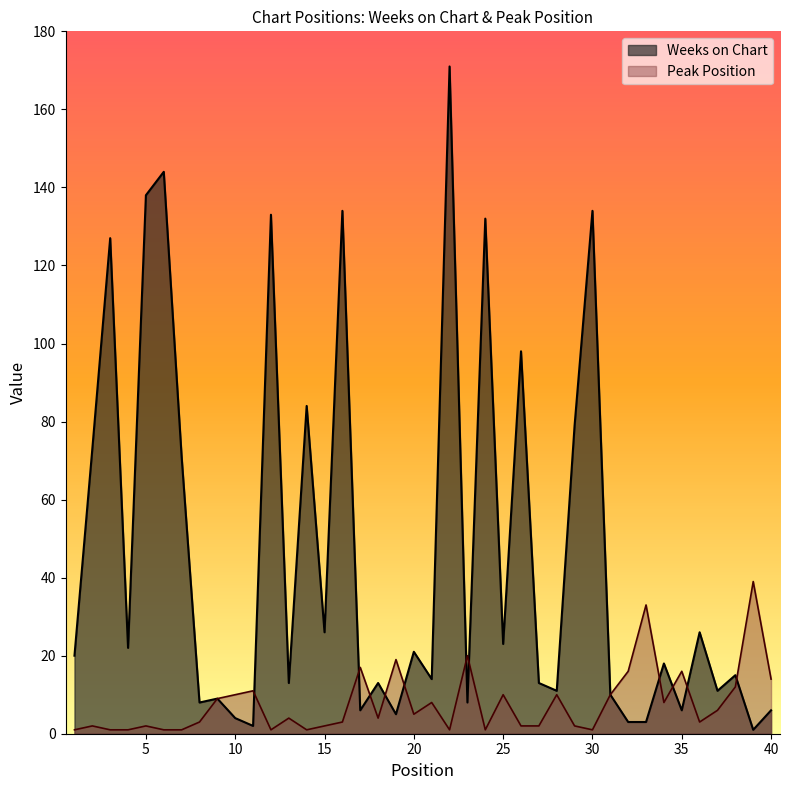

At which label is Peak Position closest to 20?

23